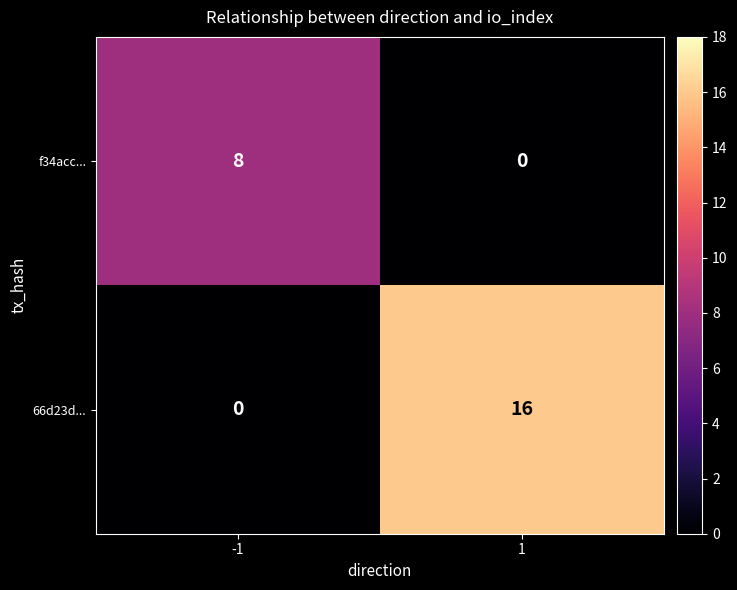

What is the highest value of the 66d23d... series?

16